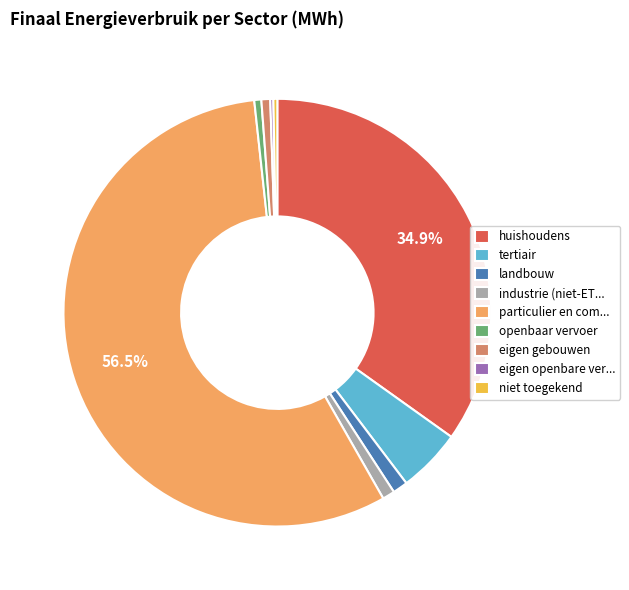

Is the sum of eigen gebouwen and industrie (niet-ET... greater than half?

No